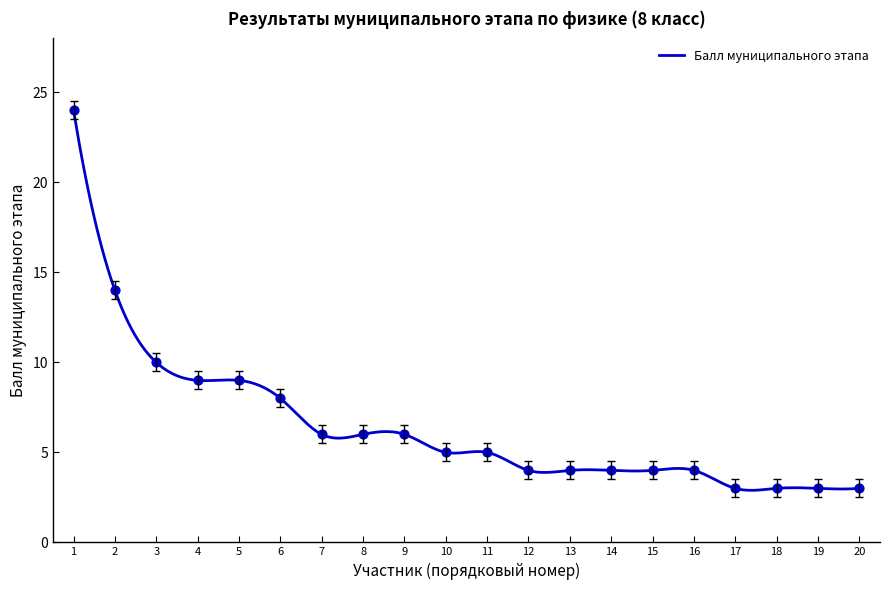

What is the lowest value of the Балл муниципального этапа series?

2.9